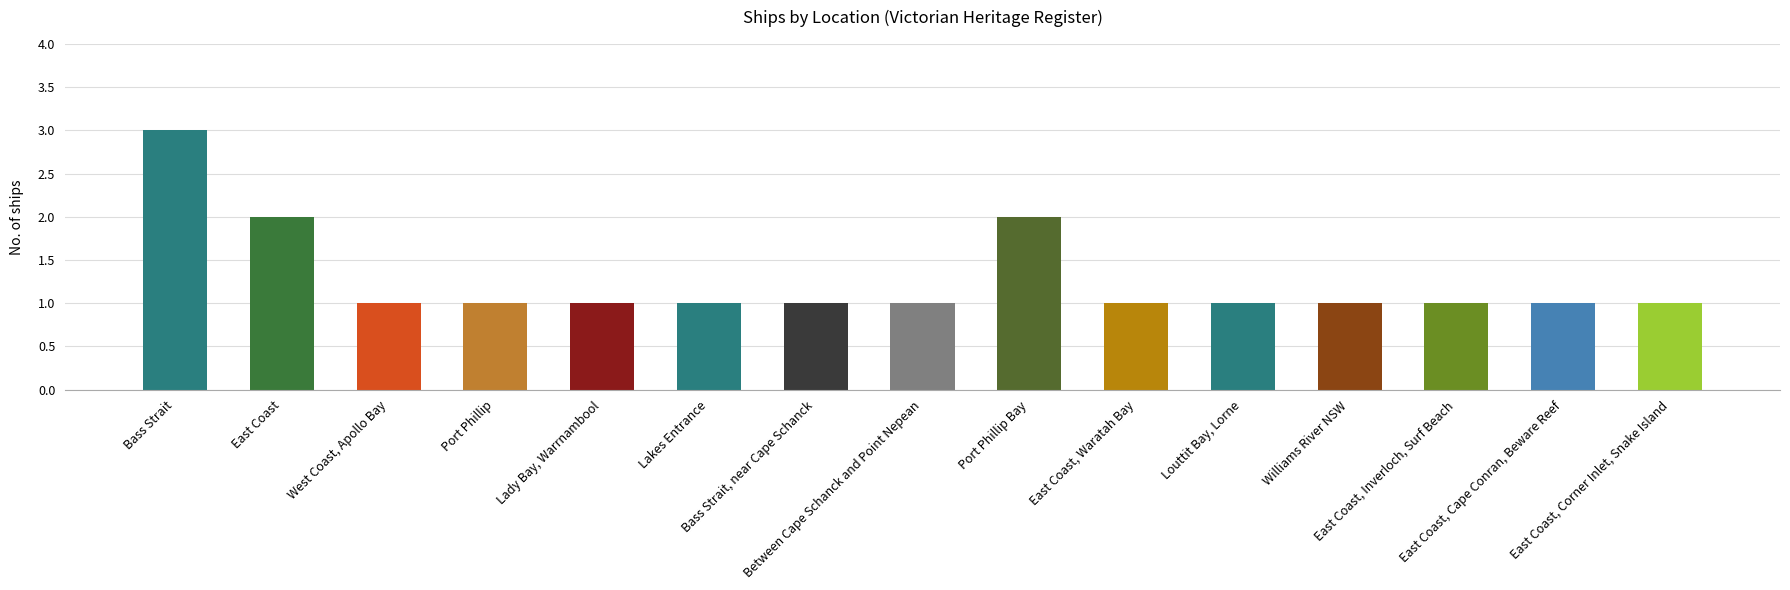

What is the maximum value shown in the chart?

3